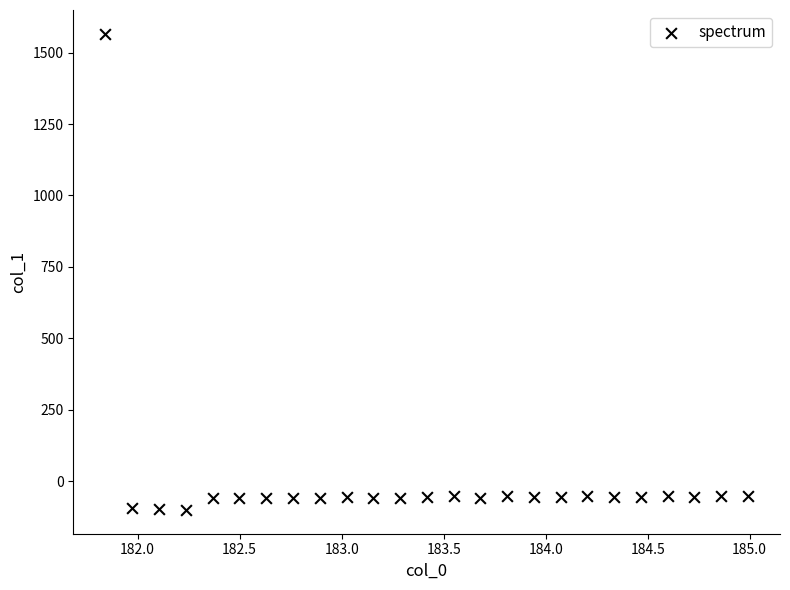

What is the range of Y values (max minus min)?

1666.9